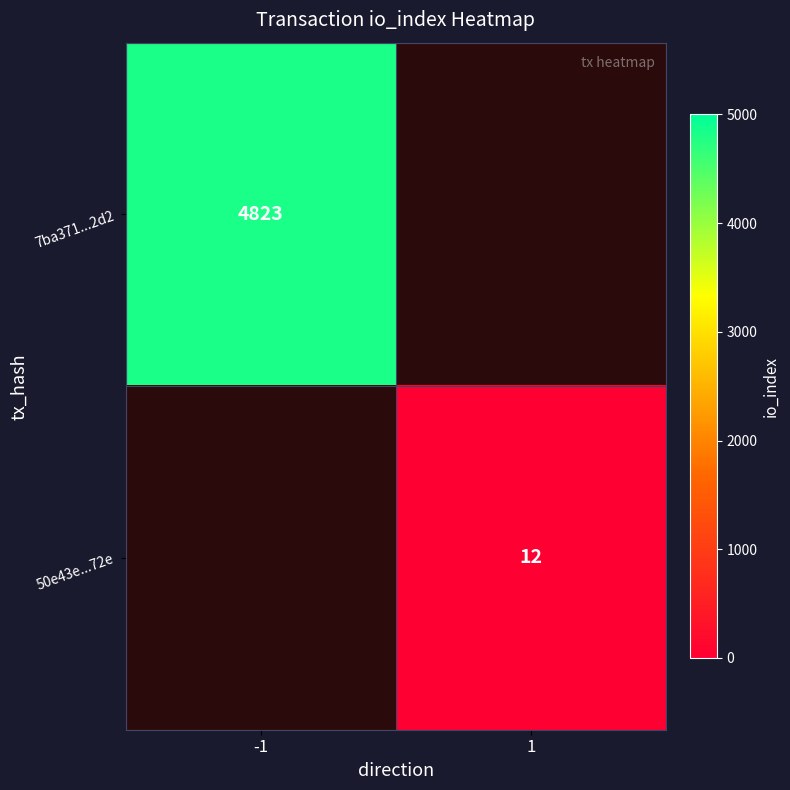

How many data points does each series have?

2